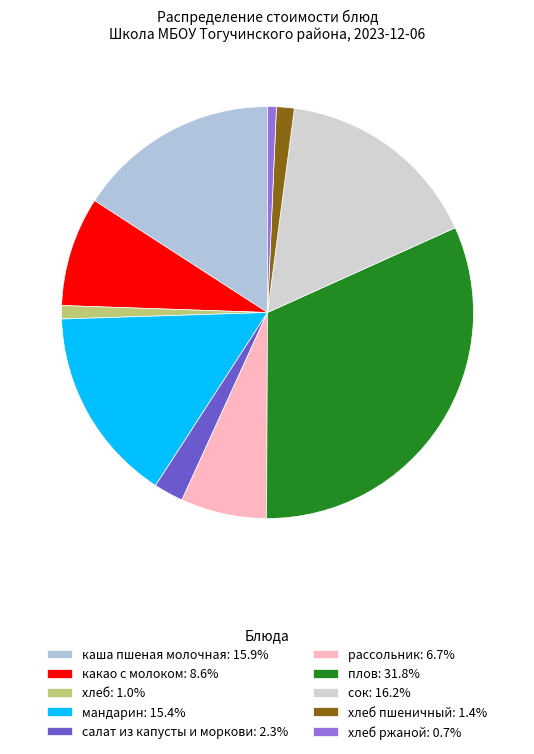

How many slices are in this pie chart?

10